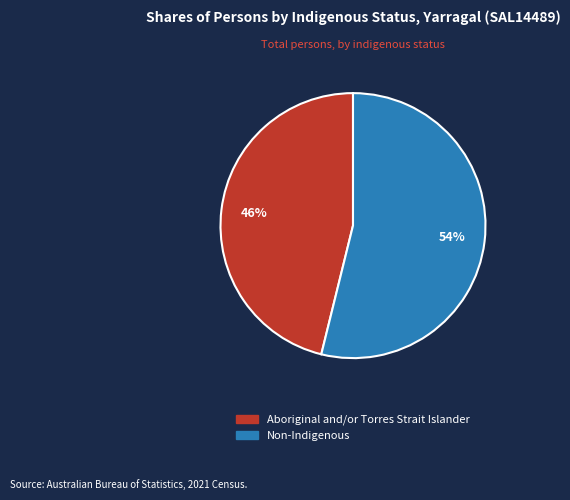

To the nearest percent, what is the average slice percentage?

50%